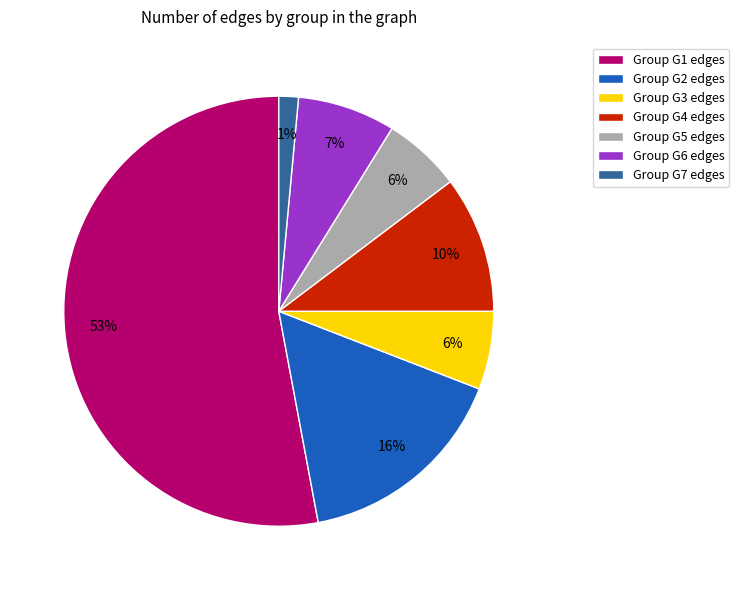

How many segments does this pie chart have?

7